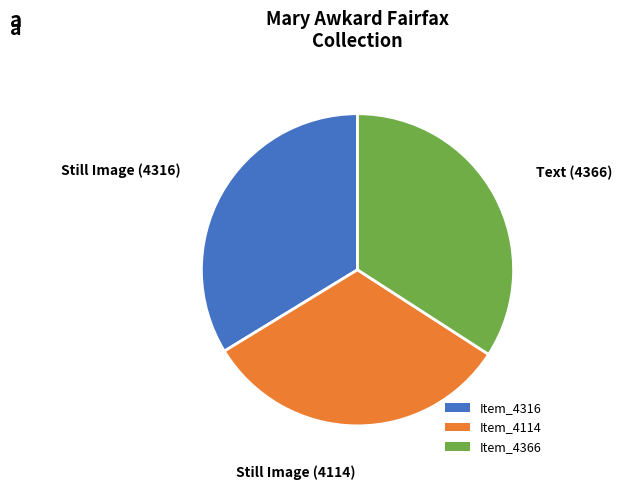

Do Item_4316 and Item_4114 together represent more than half of the pie?

Yes